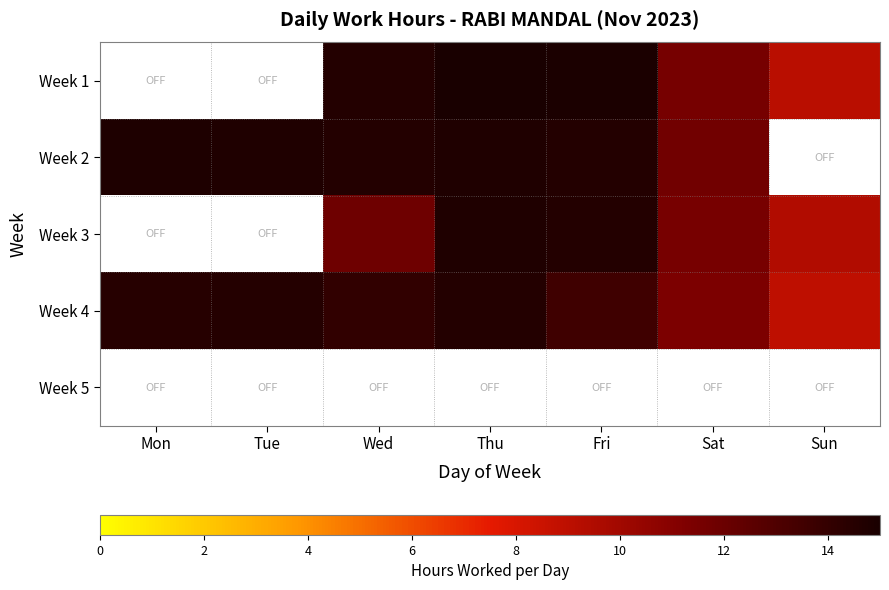

Which label corresponds to the largest value in the chart?

Thu